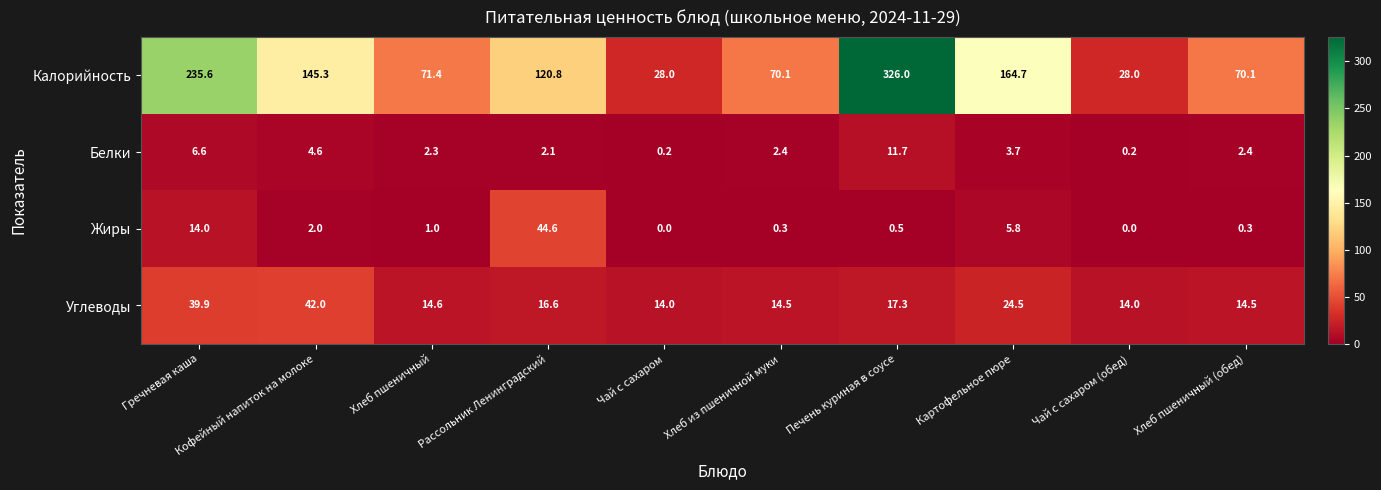

What is the total value across all series at Картофельное пюре?

198.7